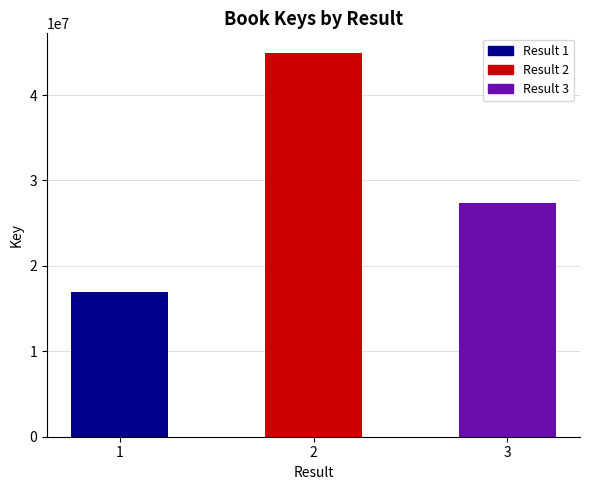

Is it true that the value at 1 is 10225455?

False